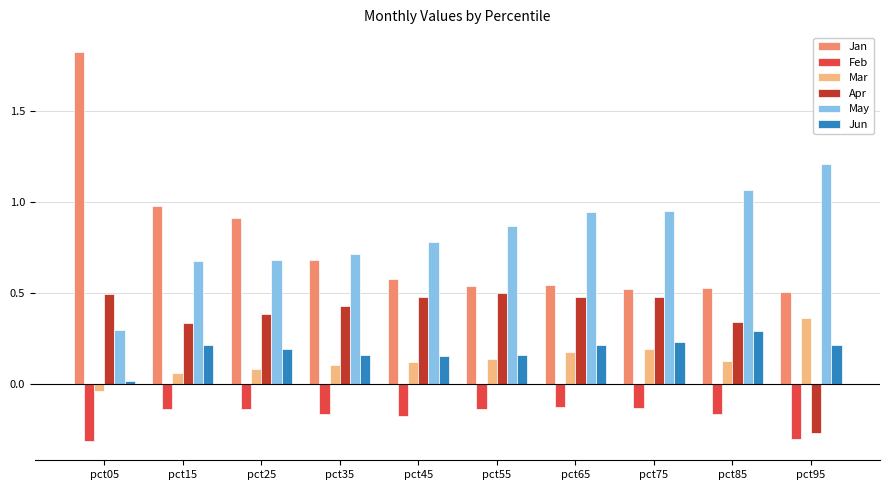

Which series has the largest range (max minus min)?

Jan